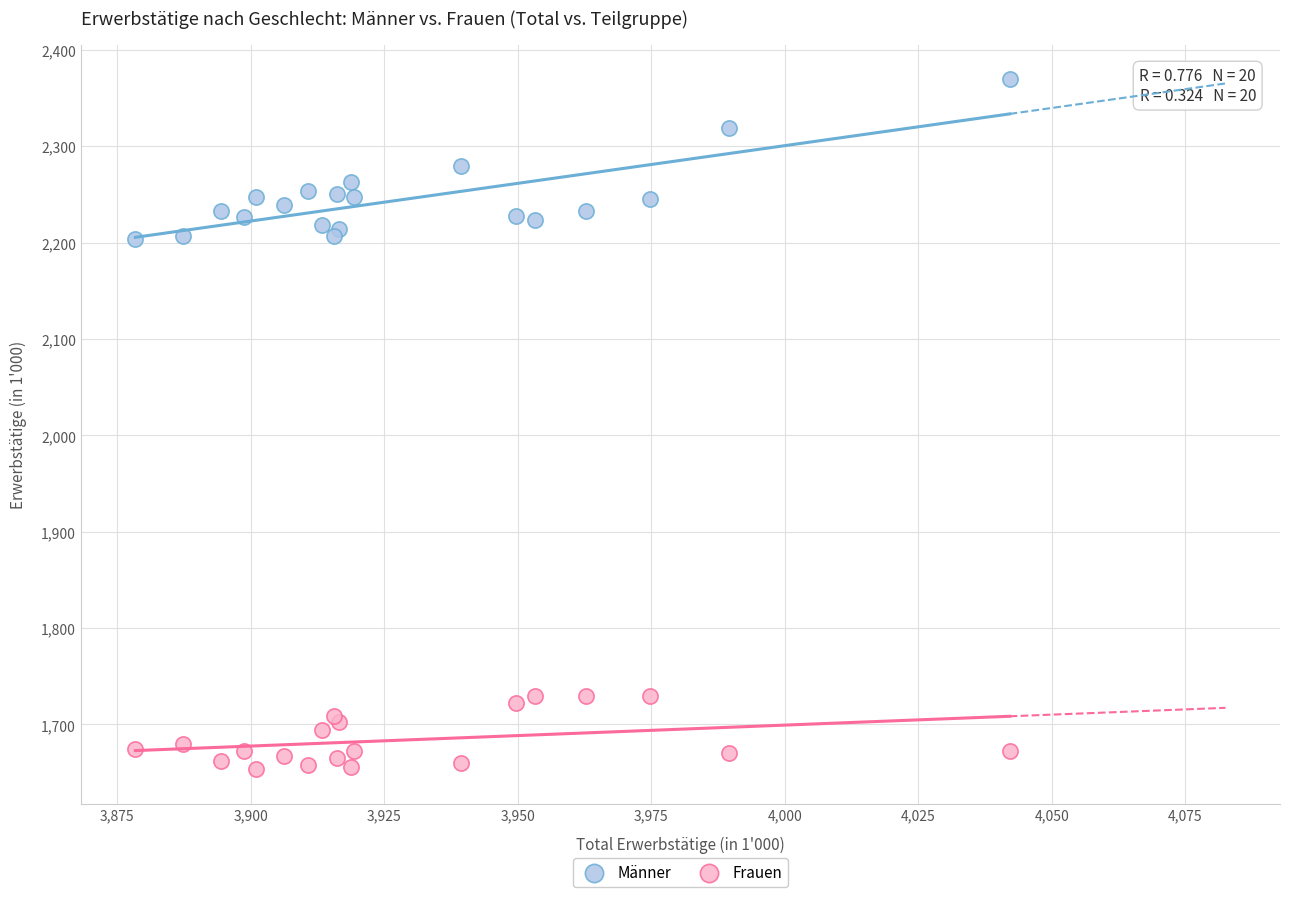

Which series contains the lowest Y value?

Frauen